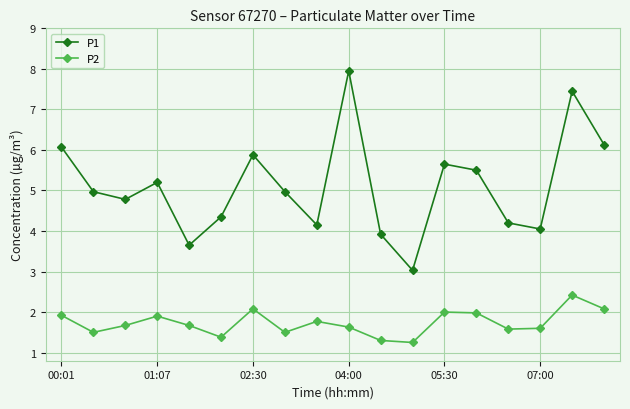

What is the difference between the maximum and minimum values in the P1 series?

4.9